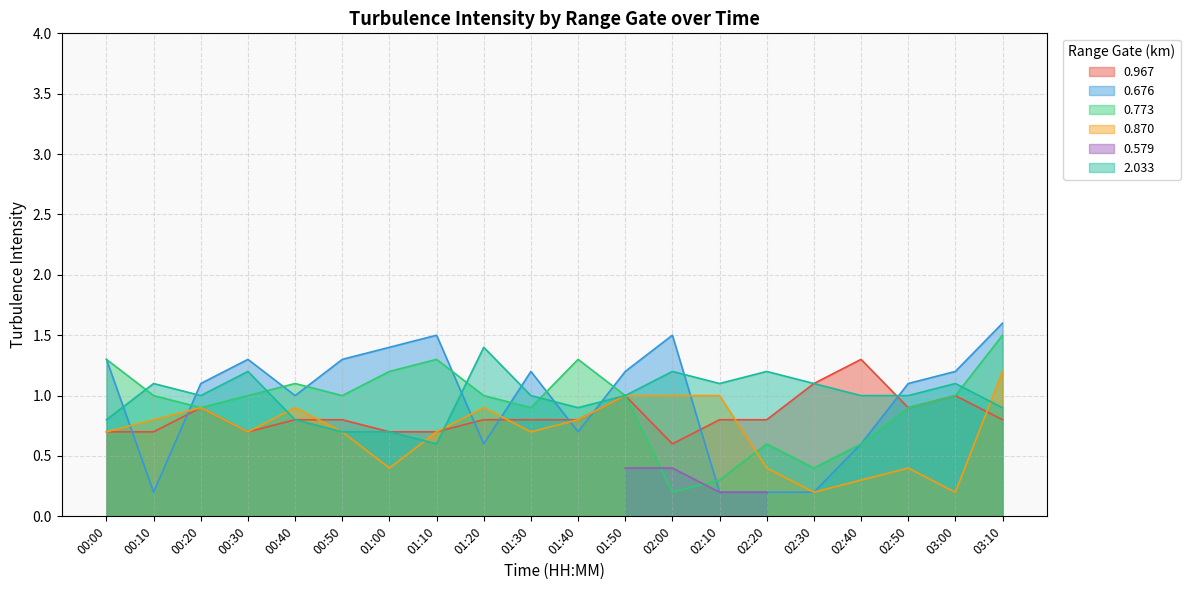

True or false: 0.773 has a value of 0.2 at 02:00.

True